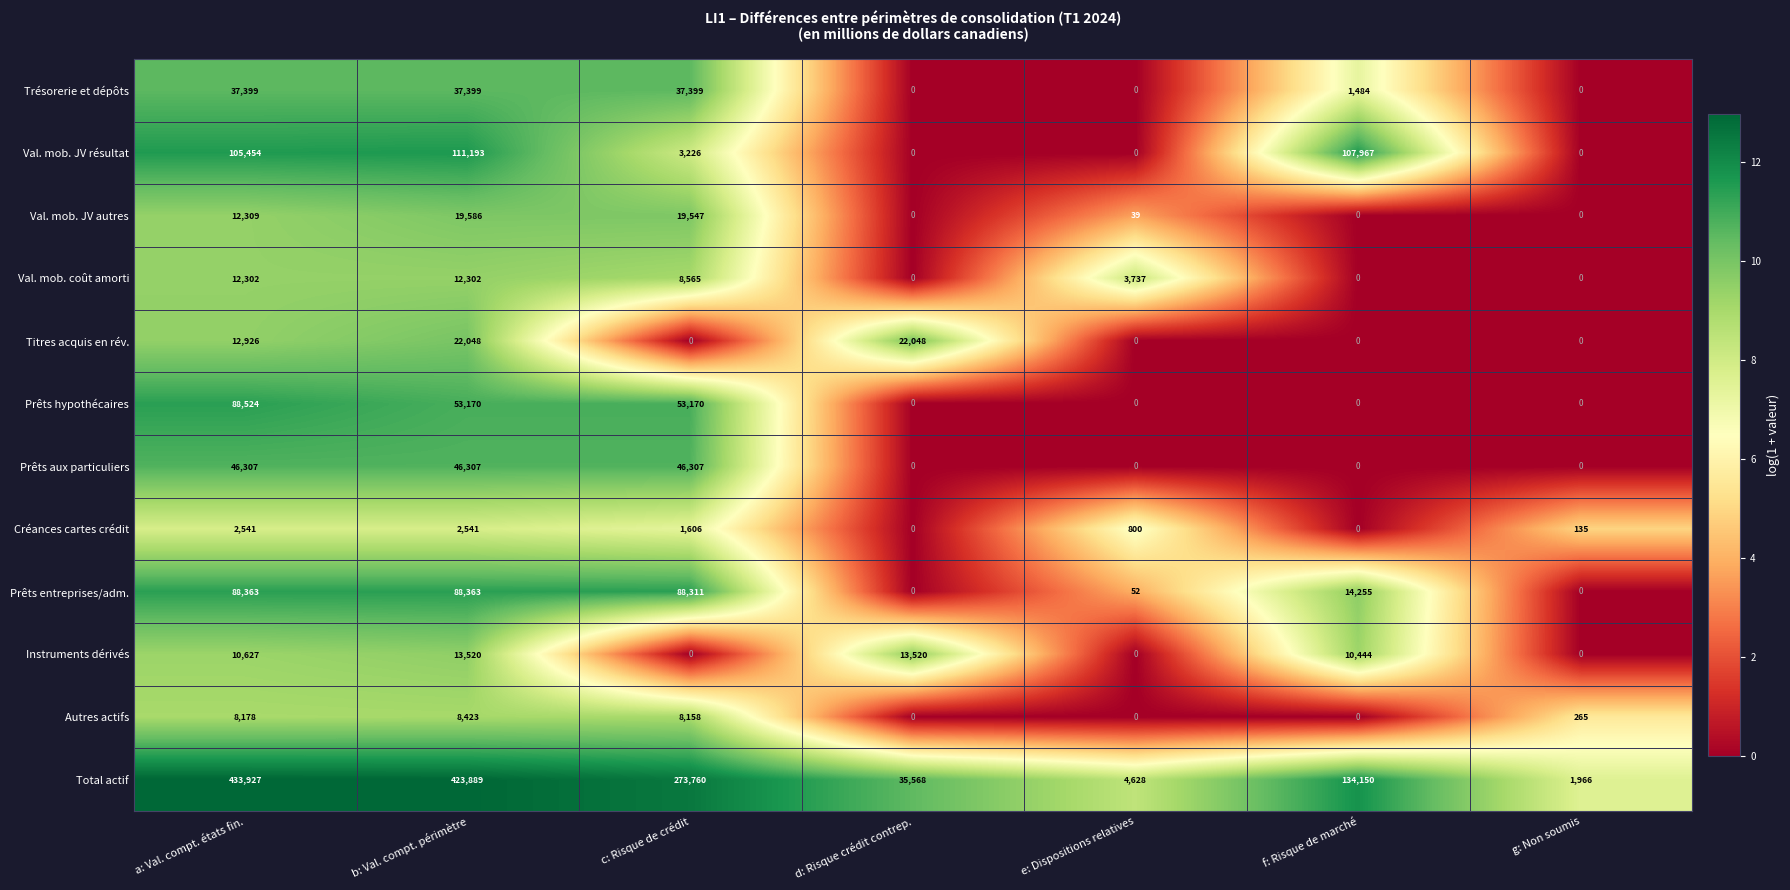

What is the average value of the Créances cartes crédit series?

1089